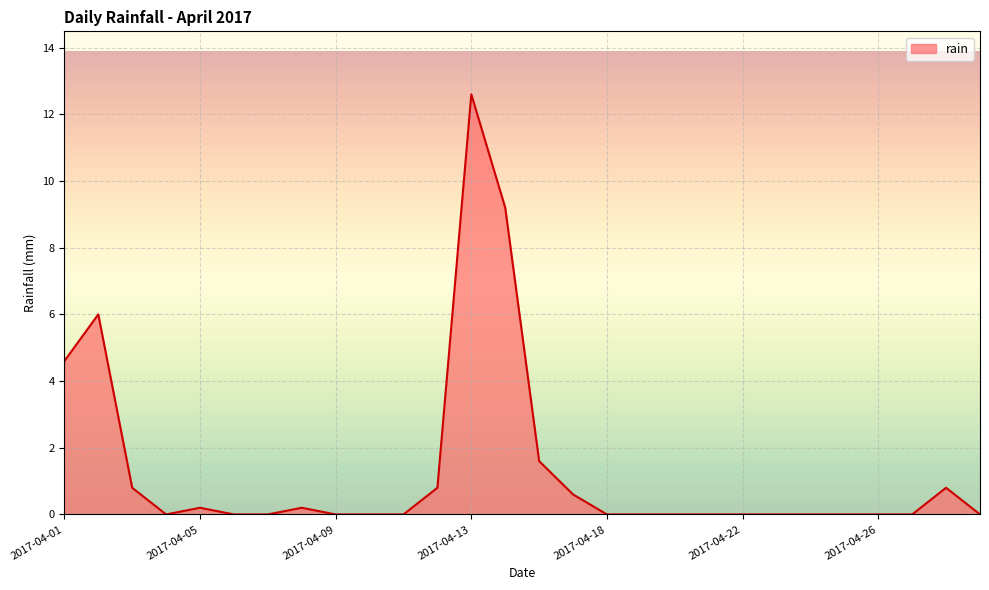

What is the sum of all values?

37.4